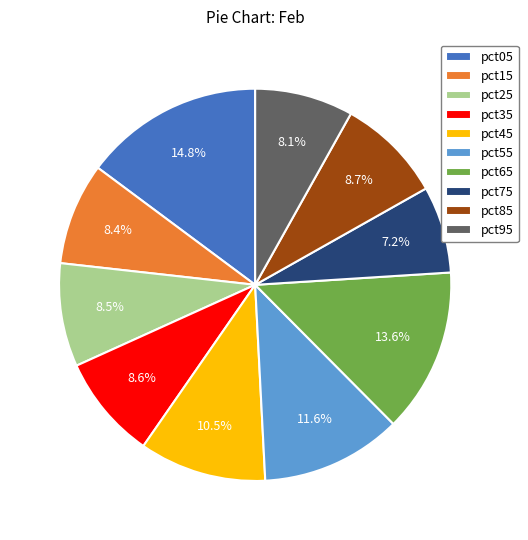

Does any single category account for the majority?

No